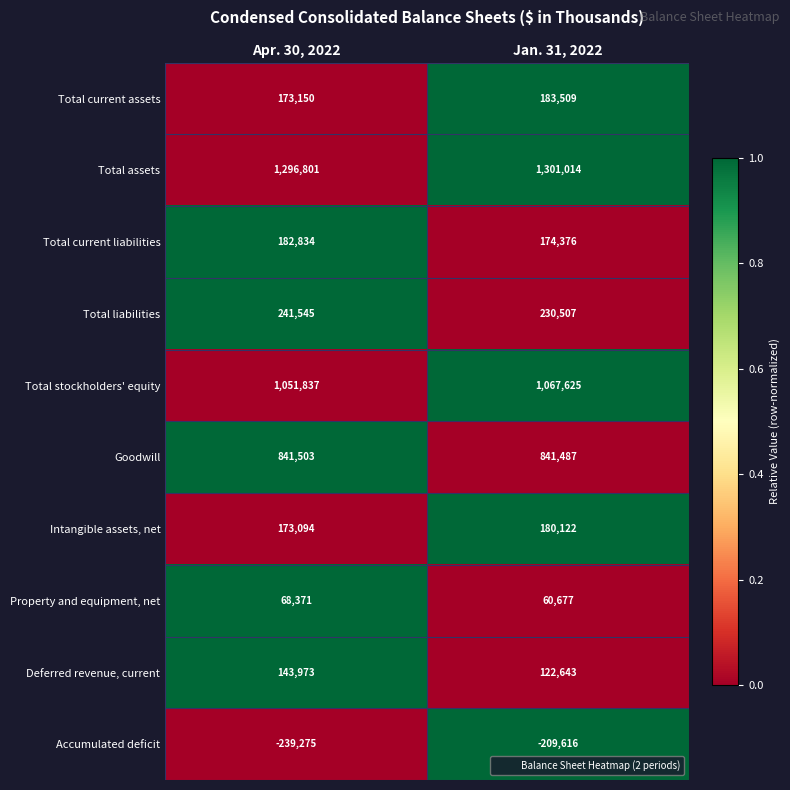

Rank the series at Jan. 31, 2022 from highest to lowest value.

Total assets, Total stockholders' equity, Goodwill, Total liabilities, Total current assets, Intangible assets, net, Total current liabilities, Deferred revenue, current, Property and equipment, net, Accumulated deficit